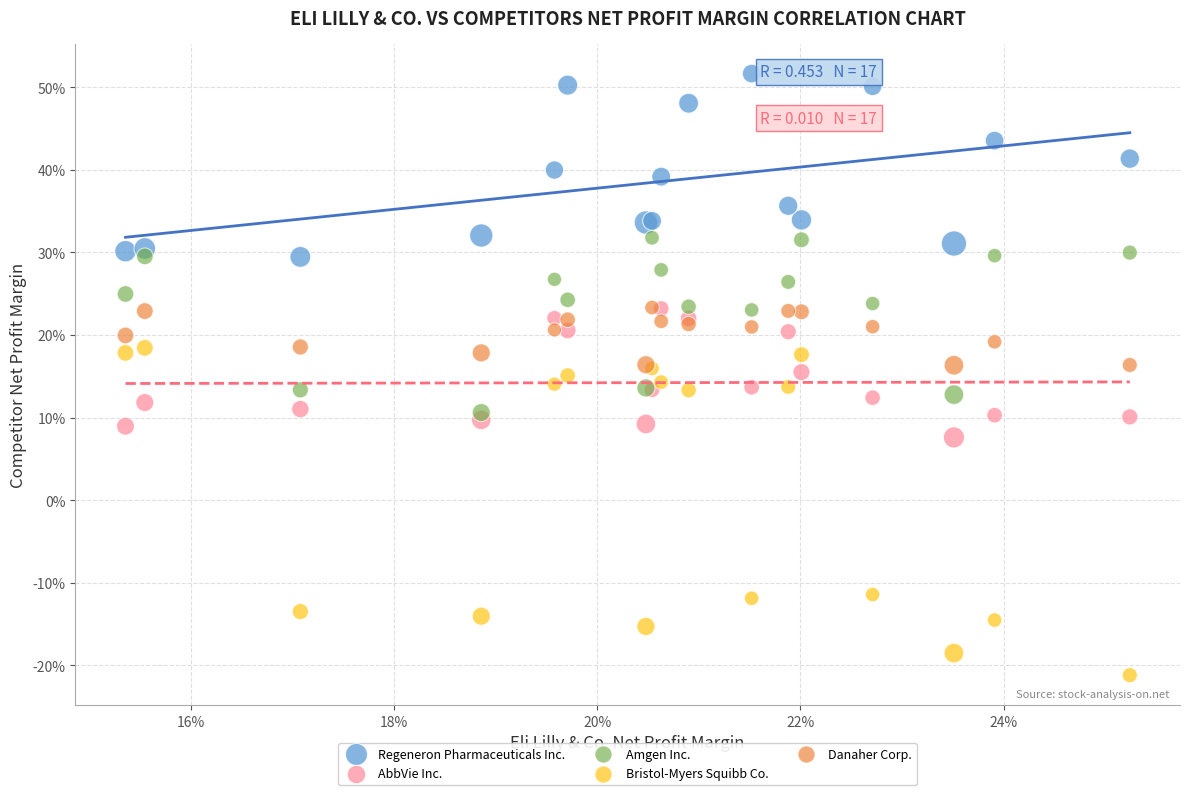

Which series contains the highest Y value?

Regeneron Pharmaceuticals Inc.